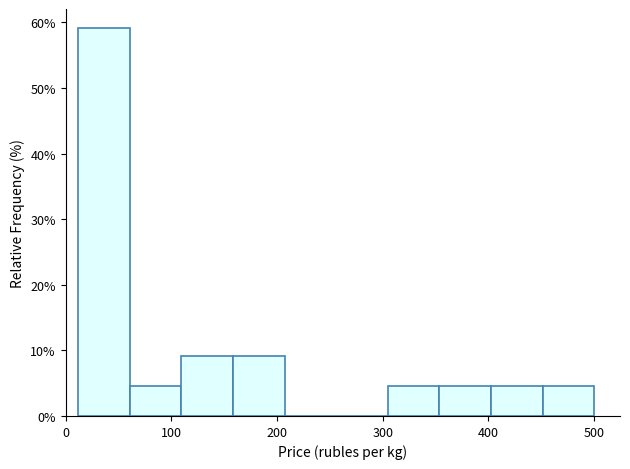

Which range on the x-axis has the tallest bar?

10 to 60